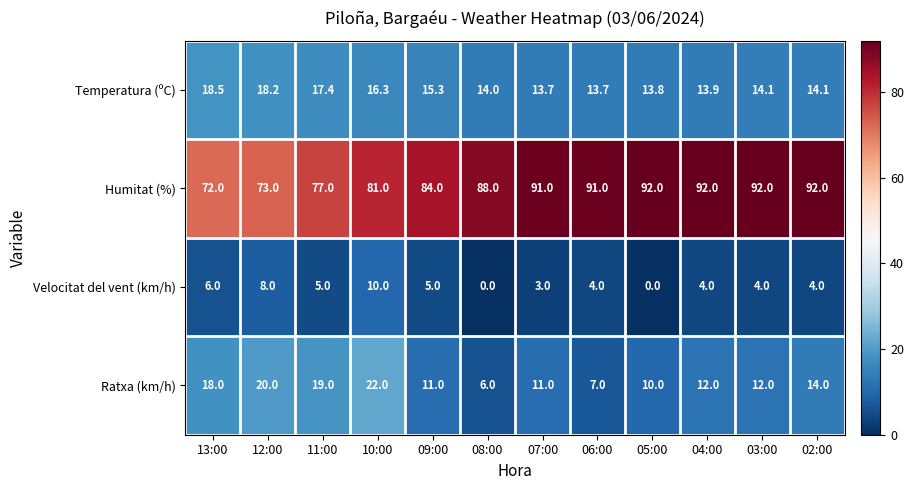

What is the highest value of the Humitat (%) series?

92.0